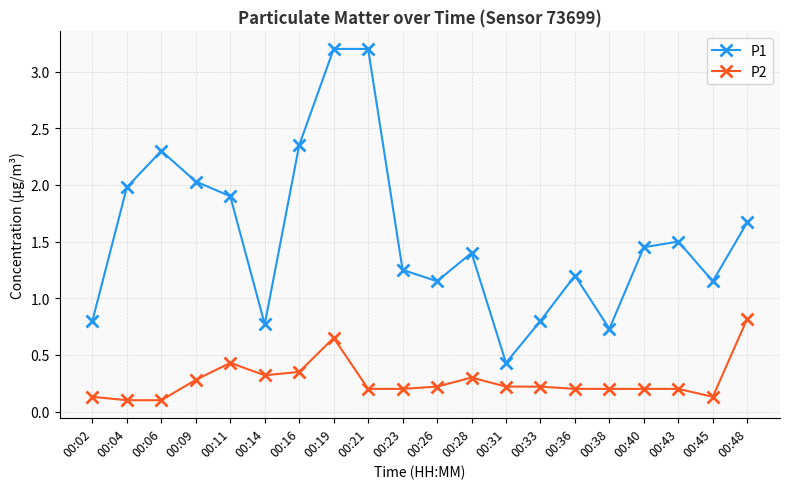

Where is the first local maximum for P1?

00:06